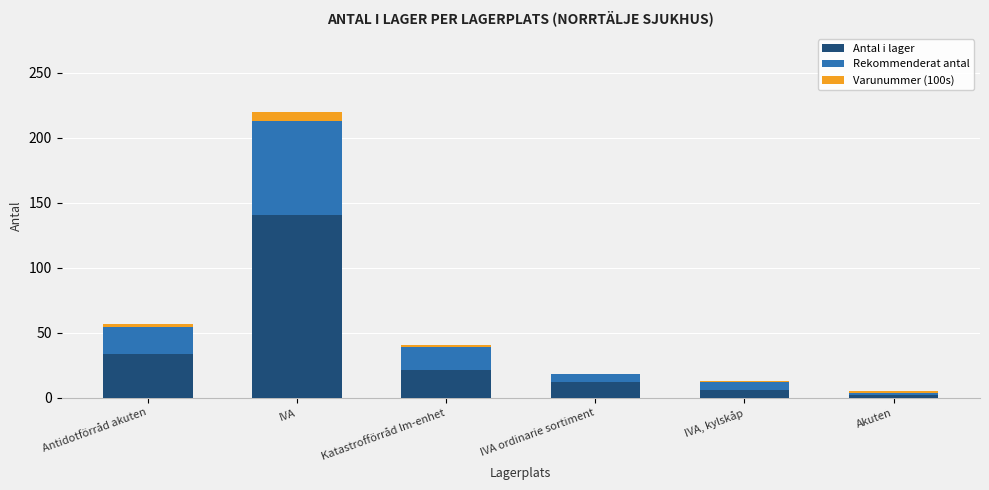

Is it true that Antal i lager equals 216.7 at IVA?

False